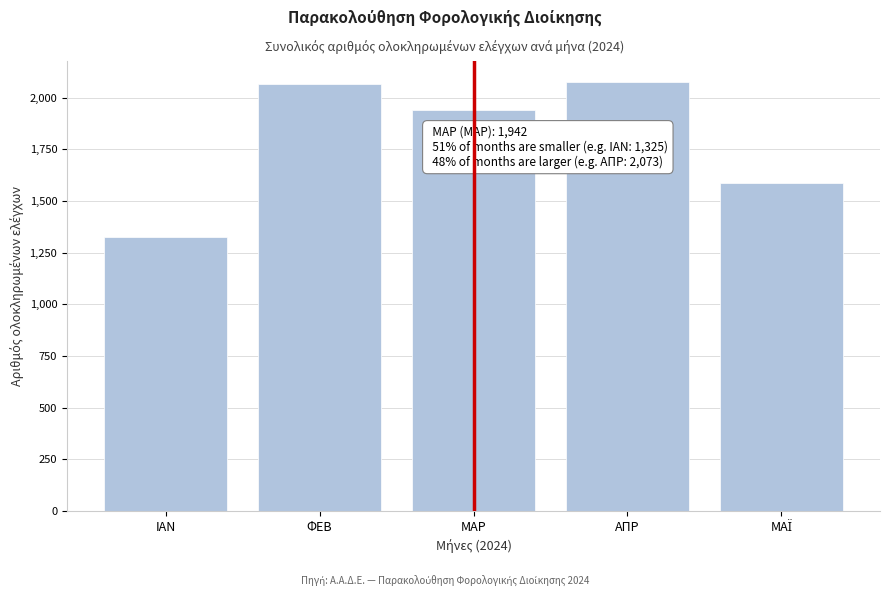

What is the greatest value displayed?

2073